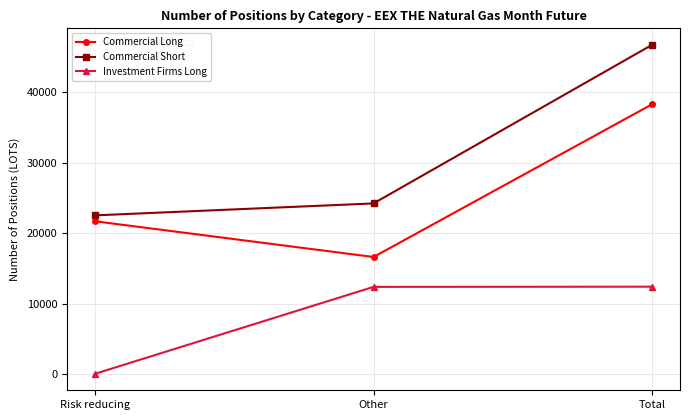

What is the average value of the Commercial Long series?

25544